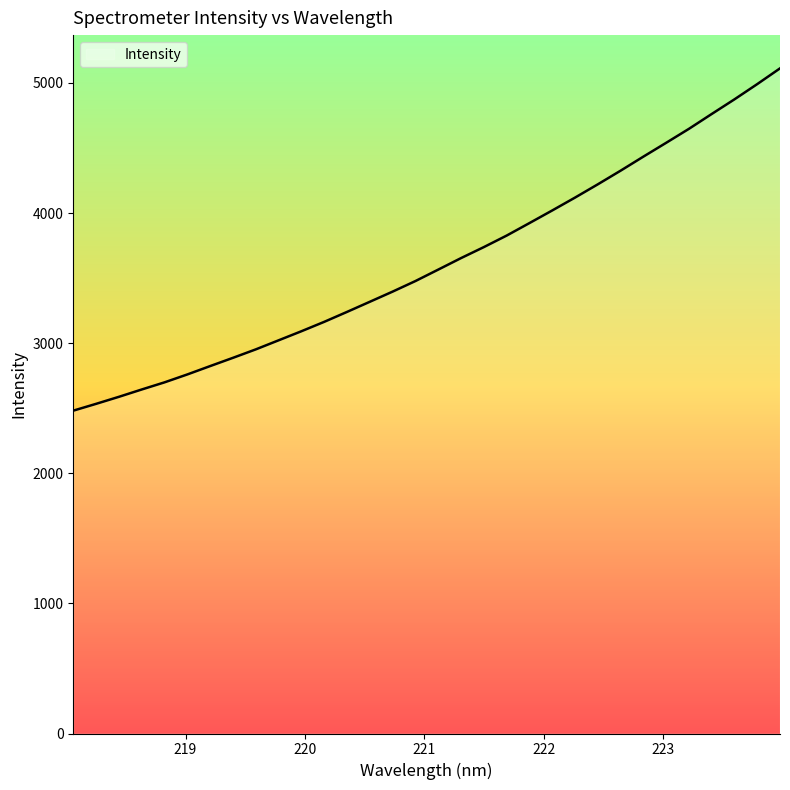

True or false: the data has more than 0 interior local peaks.

False